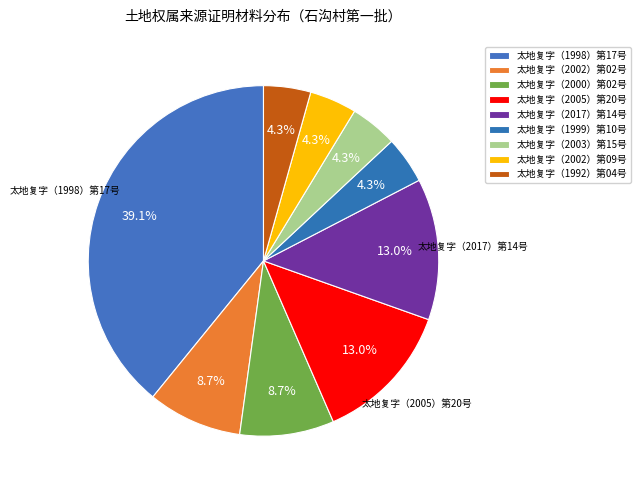

To the nearest percent, what is the difference between the largest and smallest slice percentages?

35%